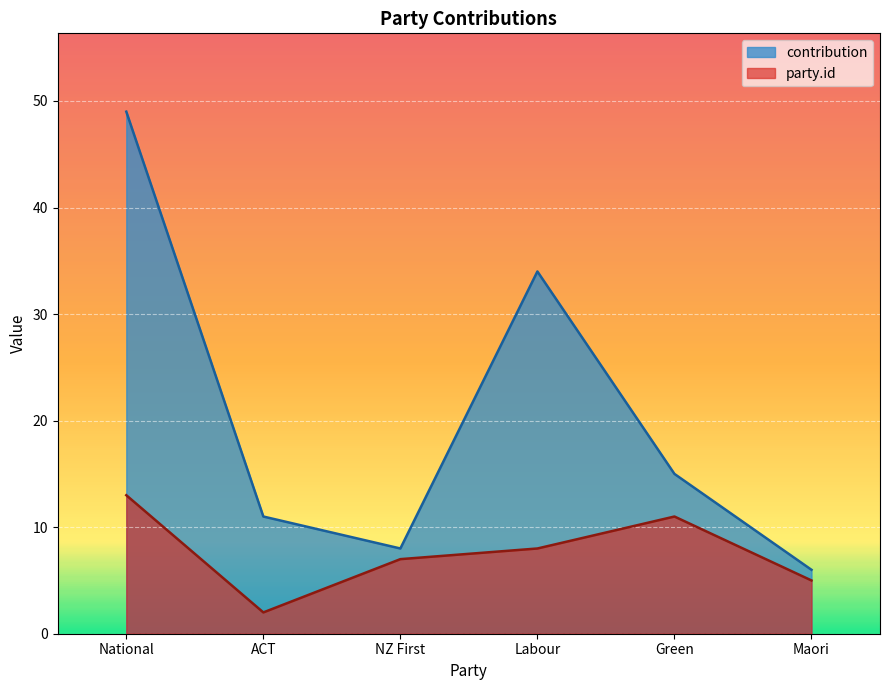

How many lines are shown in the chart?

2